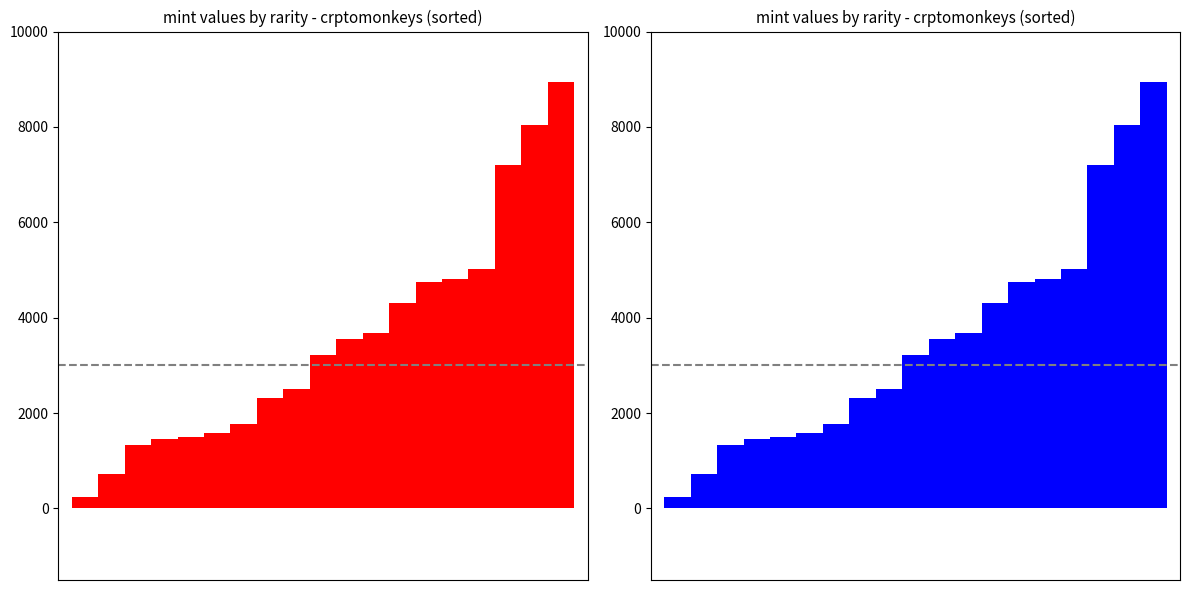

Rank the categories by value from lowest to highest.

0, 1, 2, 3, 4, 5, 6, 7, 8, 9, 10, 11, 12, 13, 14, 15, 16, 17, 18